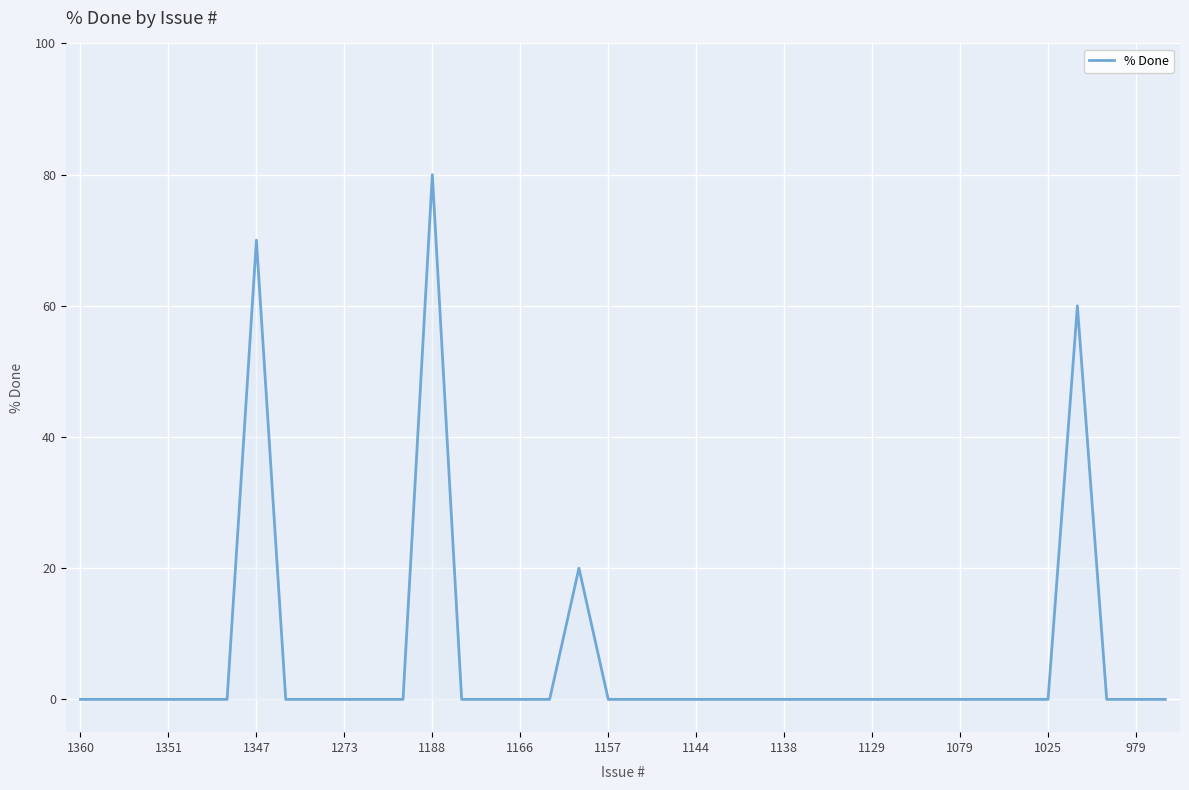

What is the maximum value shown in the chart?

80